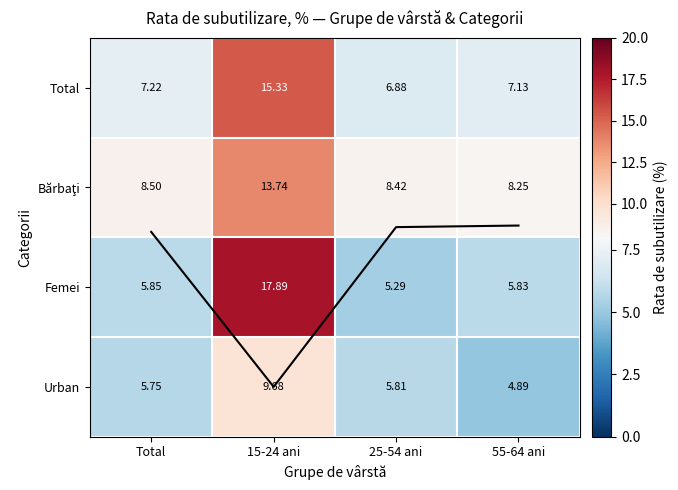

The Urban series shows 4.9 at 55-64 ani. True or false?

True